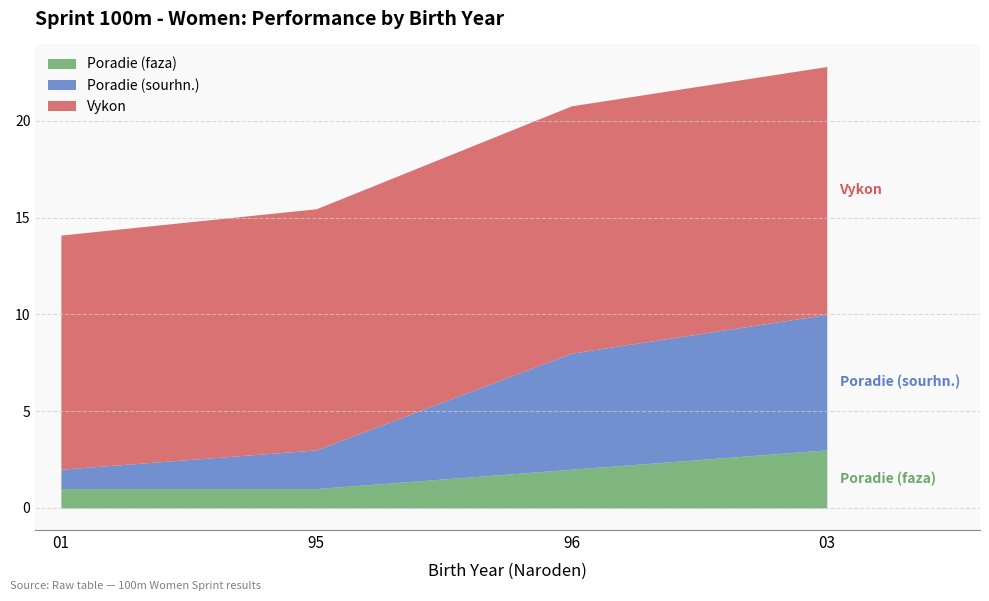

At how many categories does at least one series exceed 9?

4